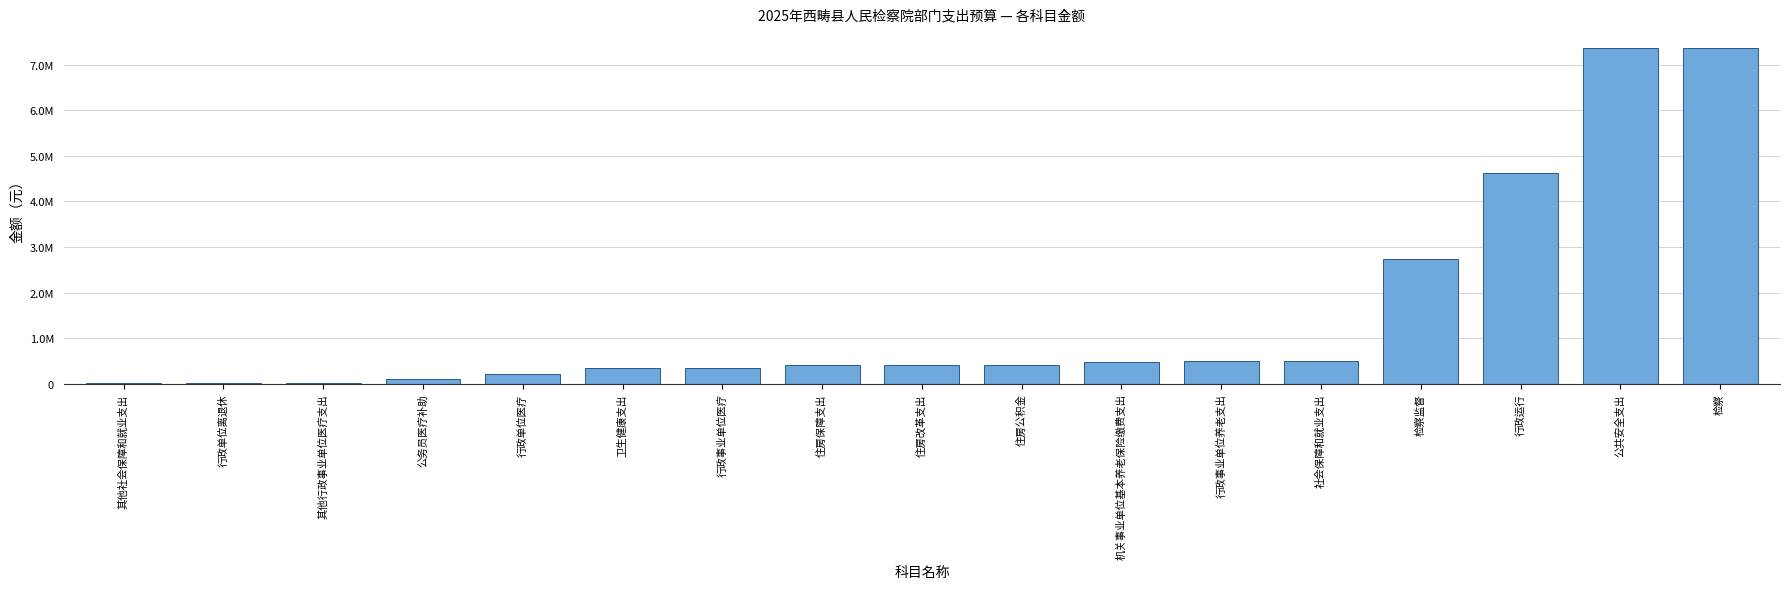

Which has a higher value, 检察 or 公务员医疗补助?

检察